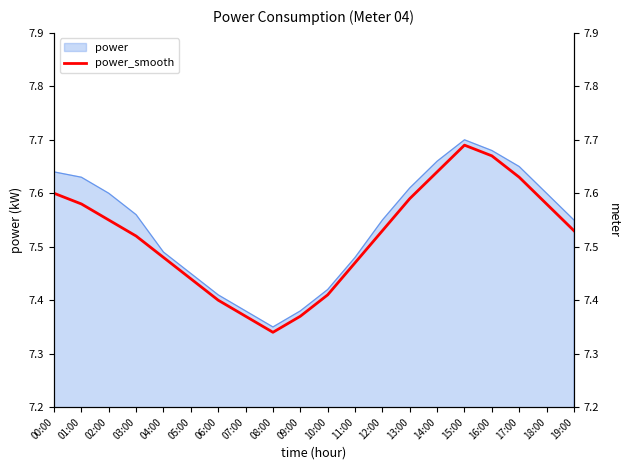

How many values are between 7 and 8?

20